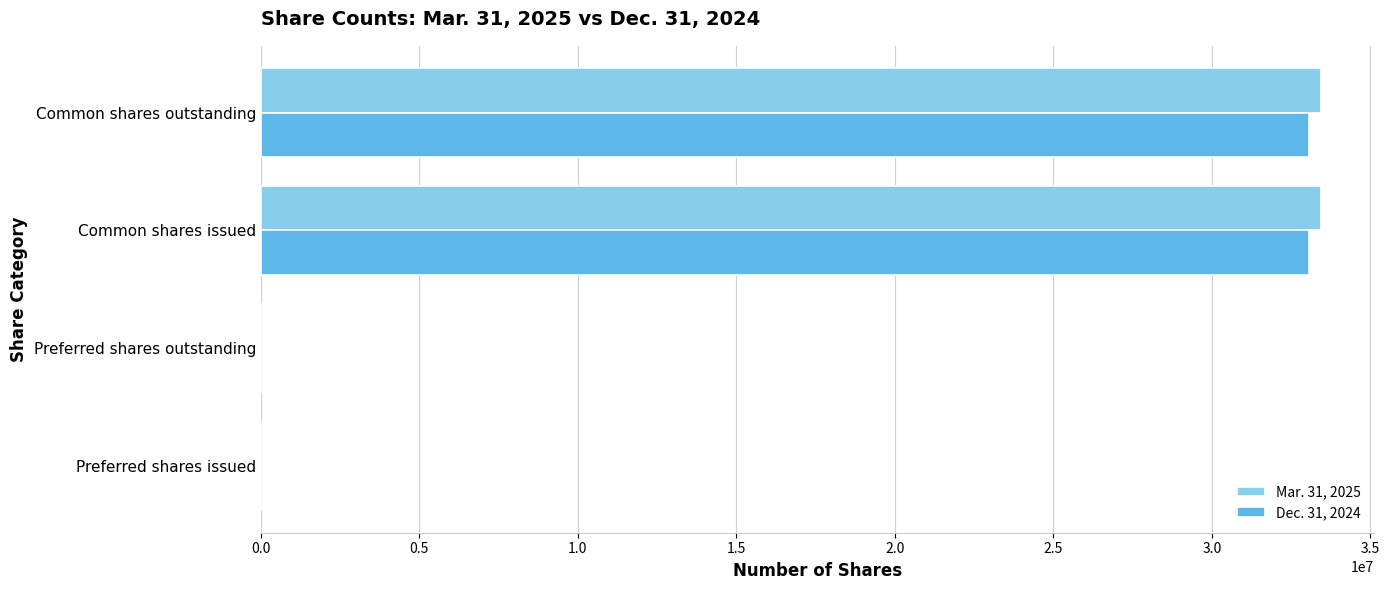

True or false: Dec. 31, 2024 has a value of 33061002 at Common shares issued.

True